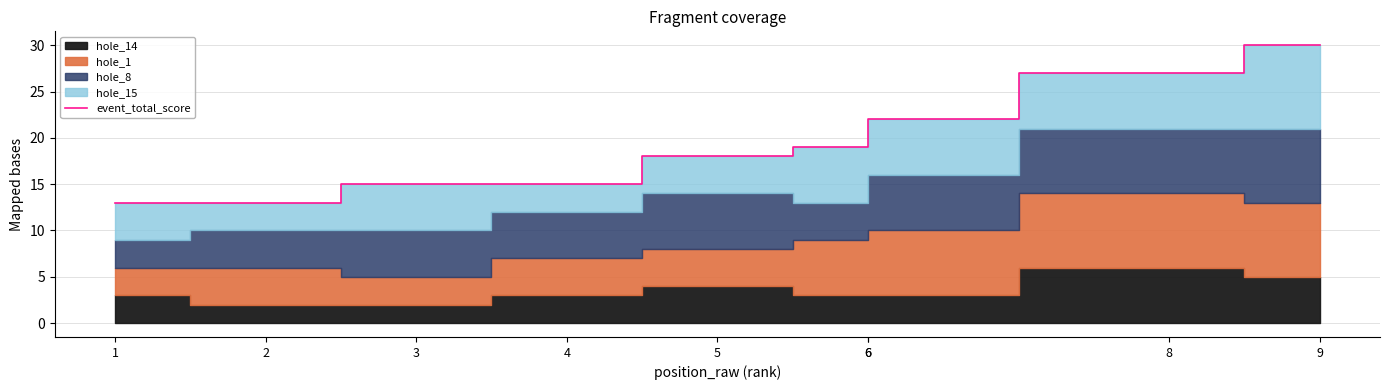

Reading left to right, transcribe all the data shown in this chart.

1=13	2=13	3=15	4=15	5=18	6=19	6=22	8=27	9=30